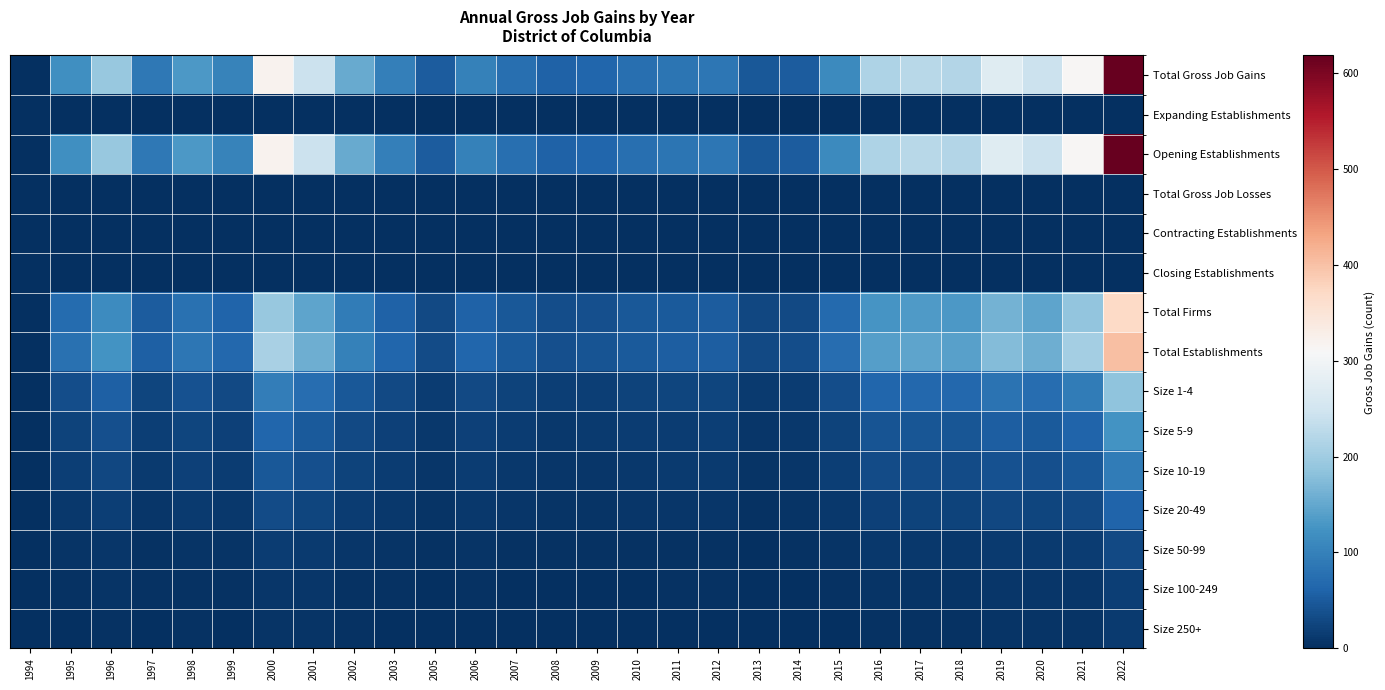

Count the number of categories in the chart.

28